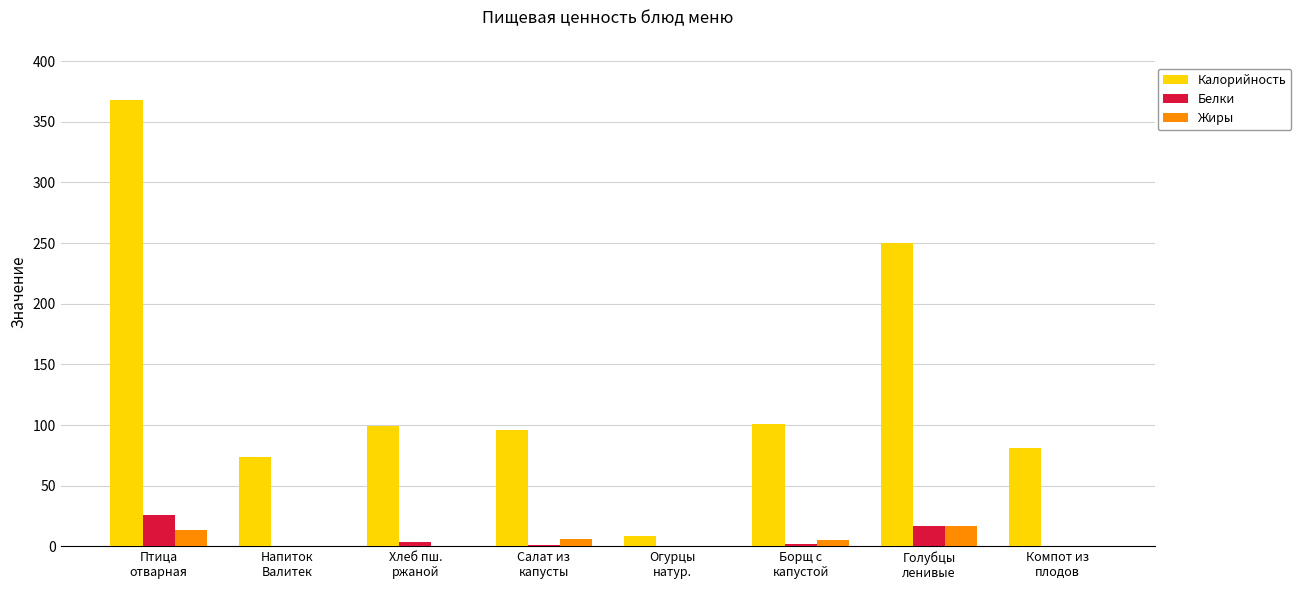

Which series has the largest total across all categories?

Калорийность